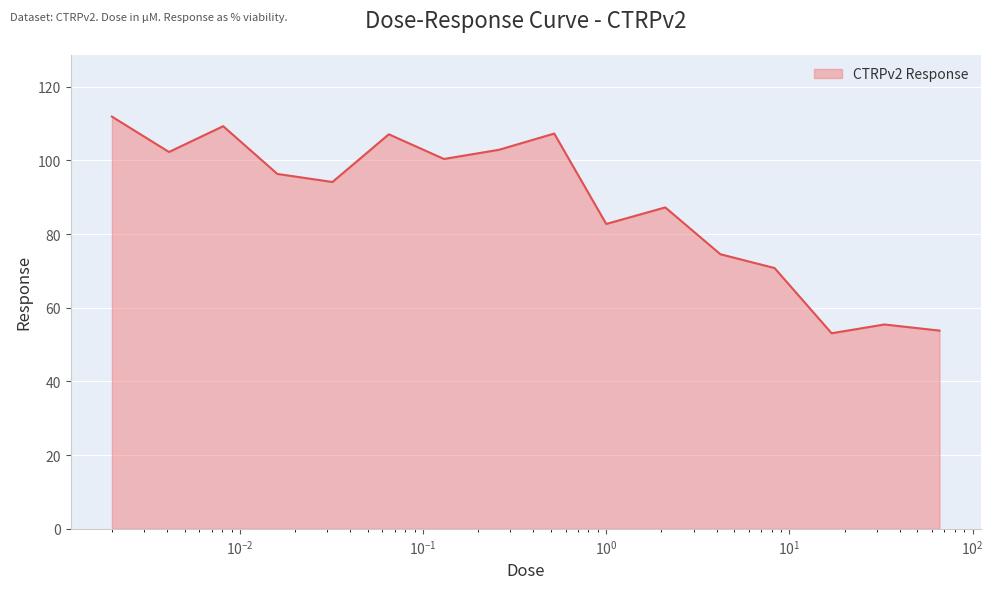

What is the smallest value displayed?

53.1